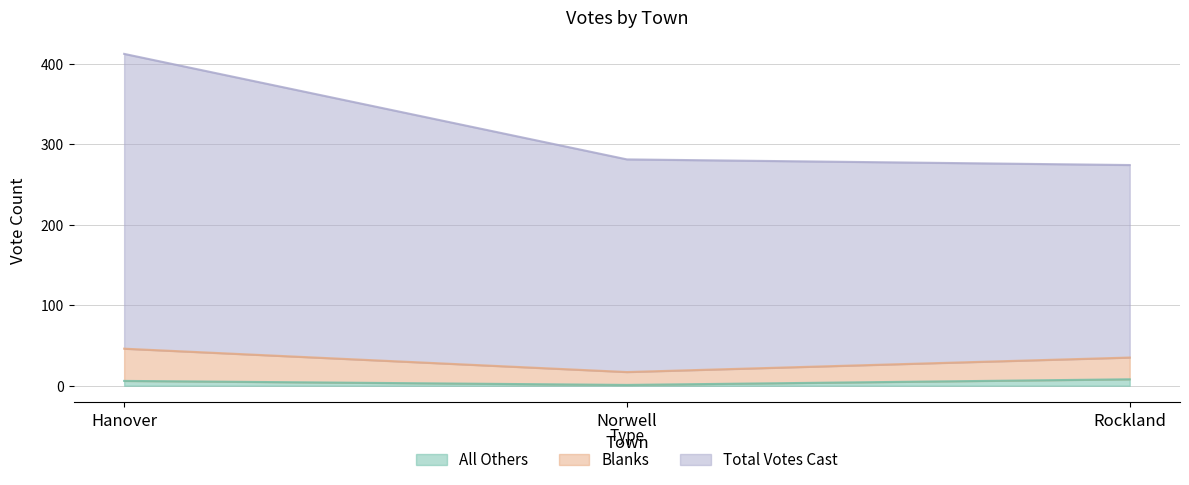

At how many categories does at least one series exceed 82?

3